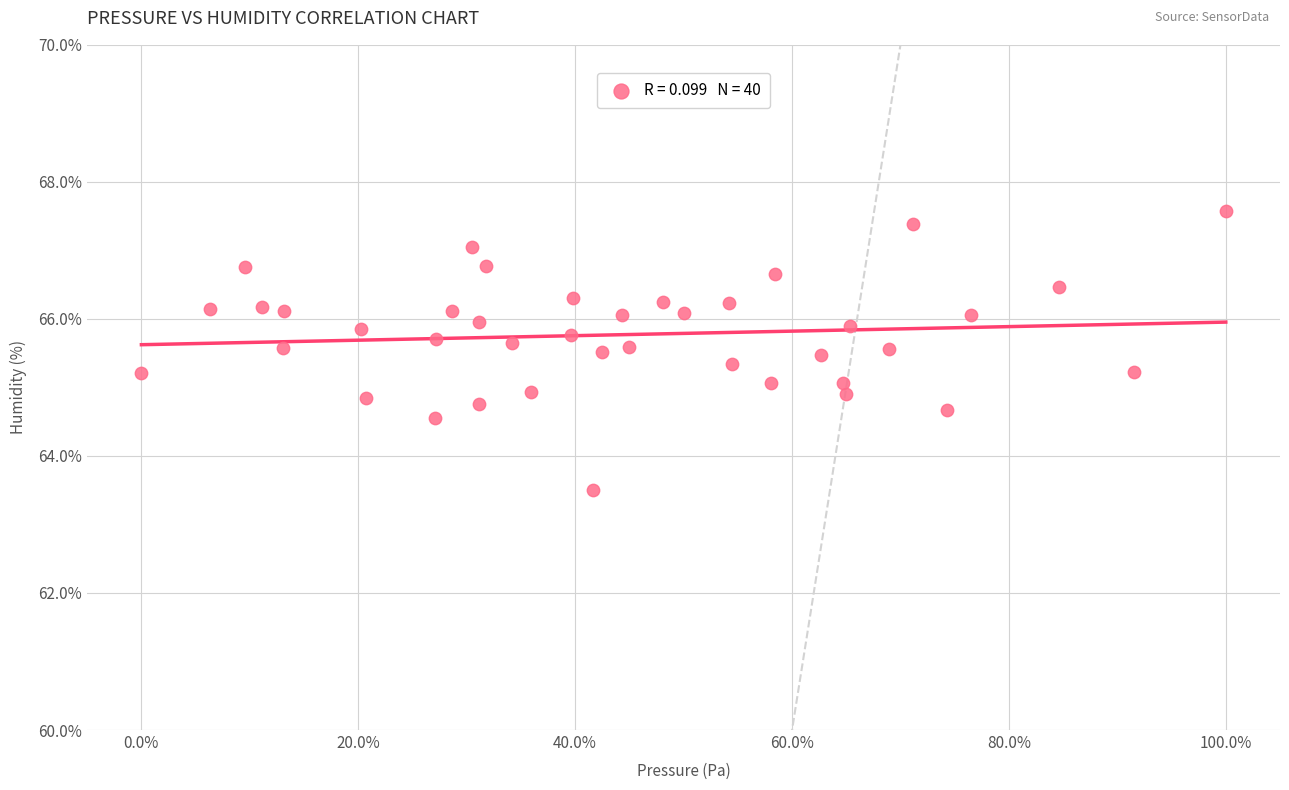

What is the range of Y values (max minus min)?

4.1